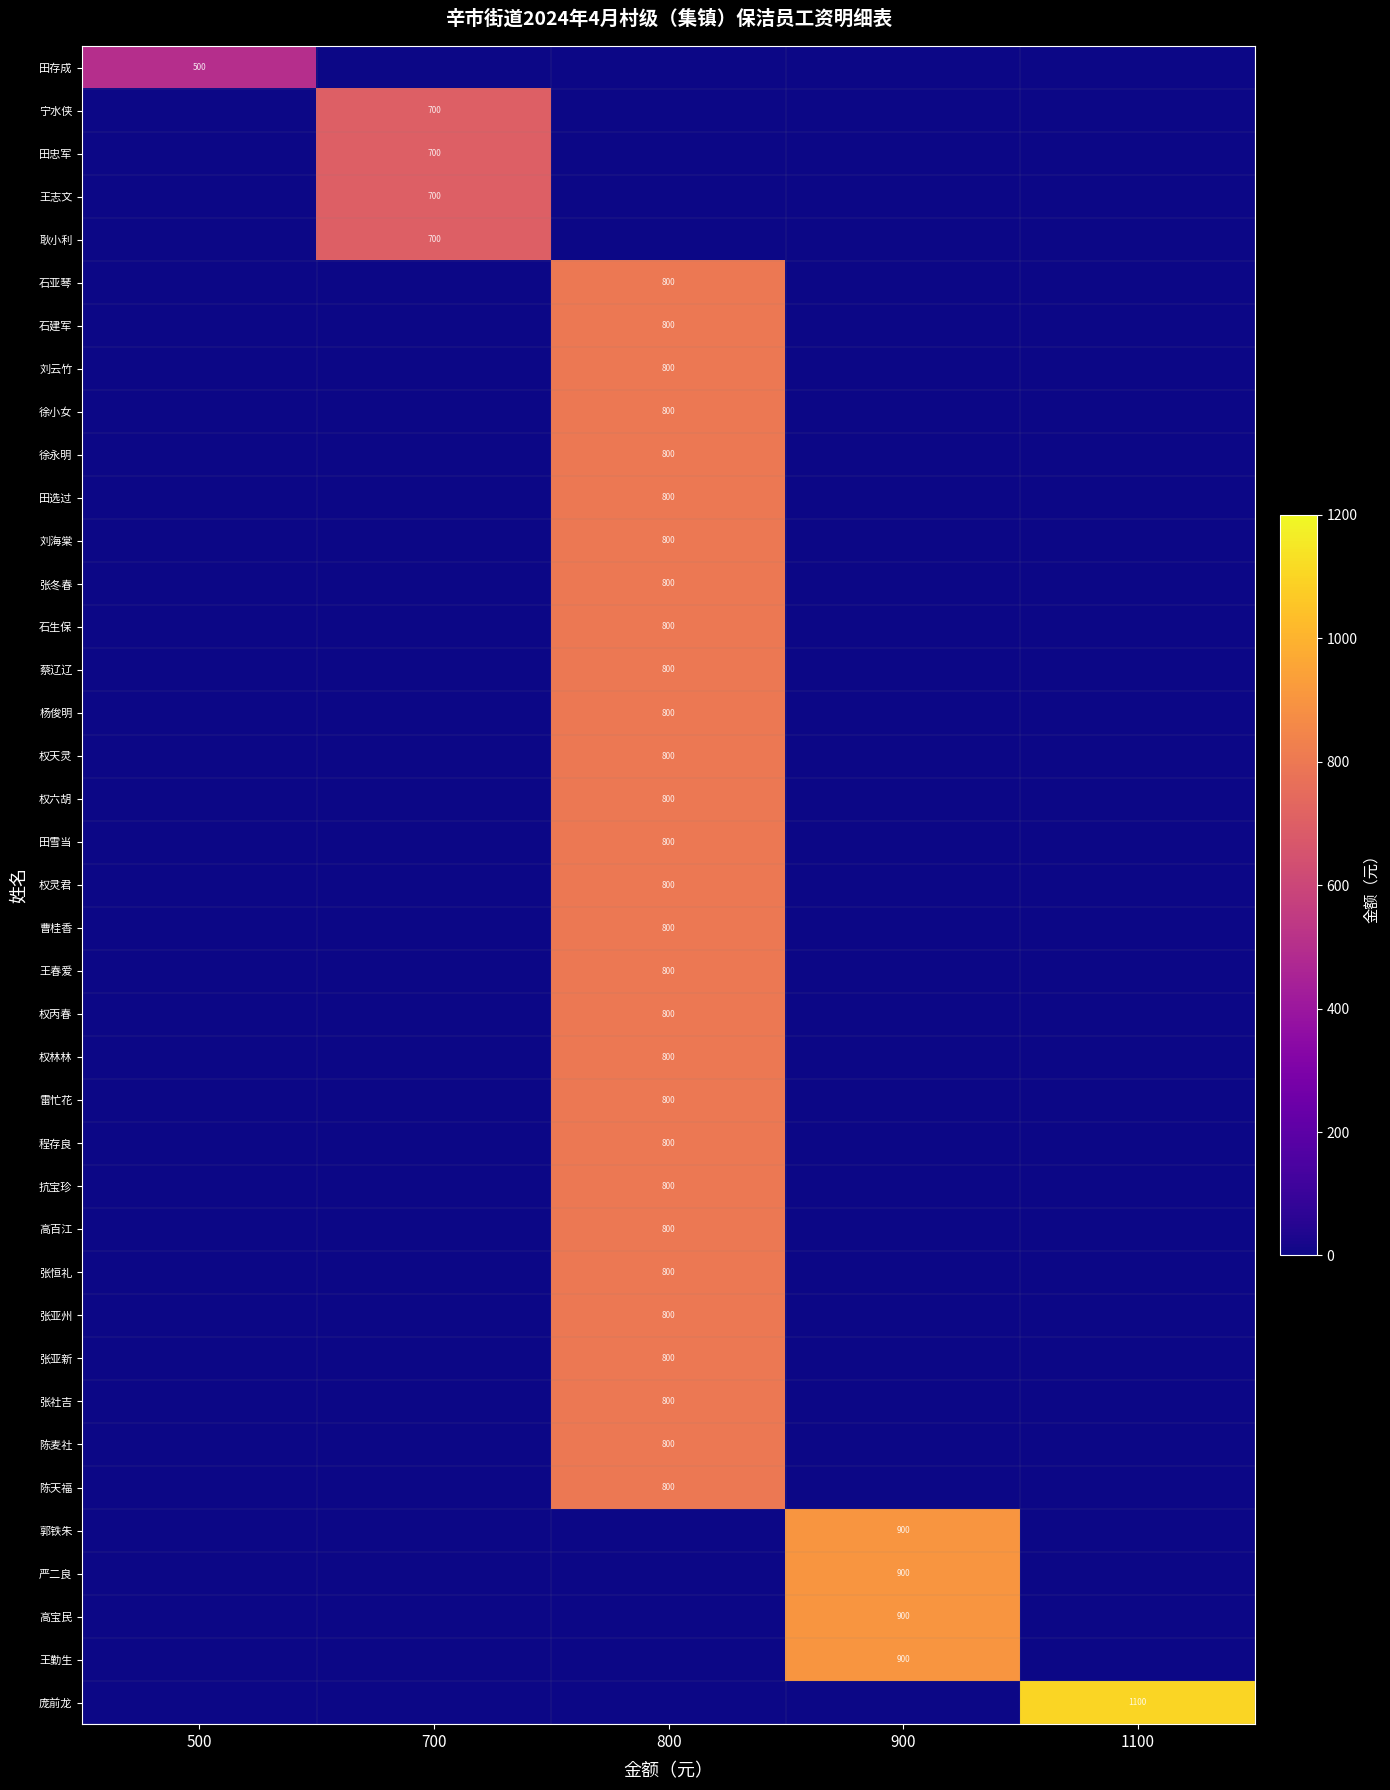

Is it true that 张亚新 equals 800 at 800?

True